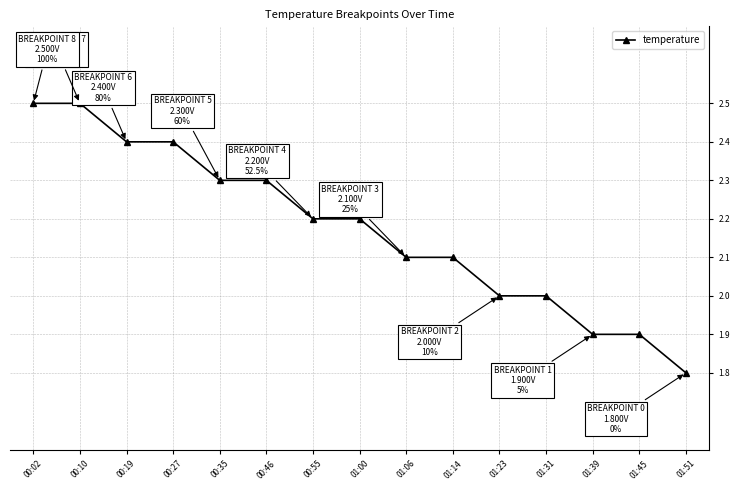

Does the chart display data point markers on the line(s)?

Yes